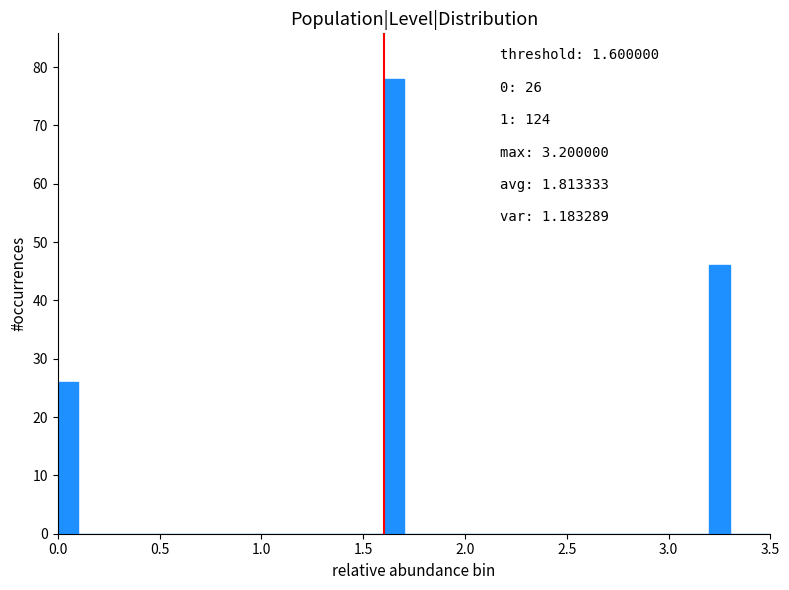

Around what value on the x-axis is the tallest bar? Give the approximate position of its centre, as read against the axis.

1.65